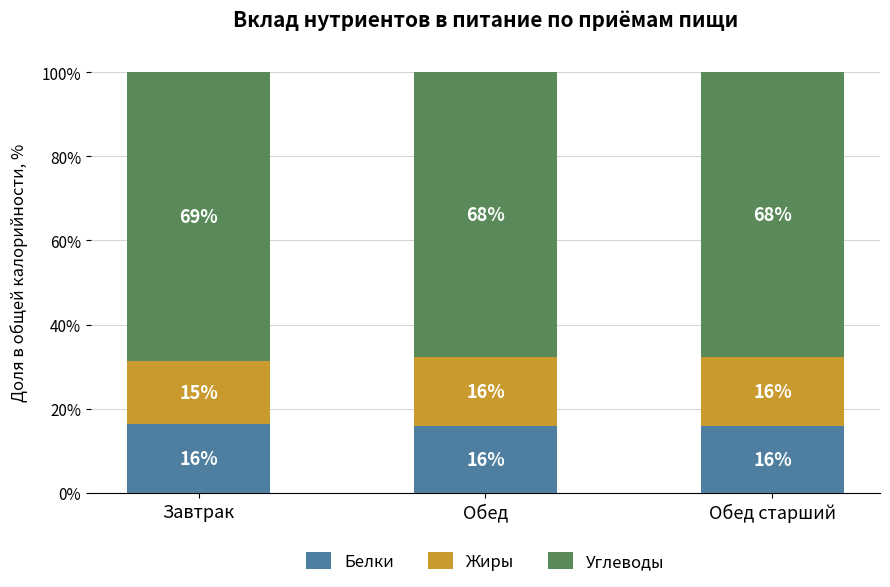

What is the total value across all series at Обед?

100.0